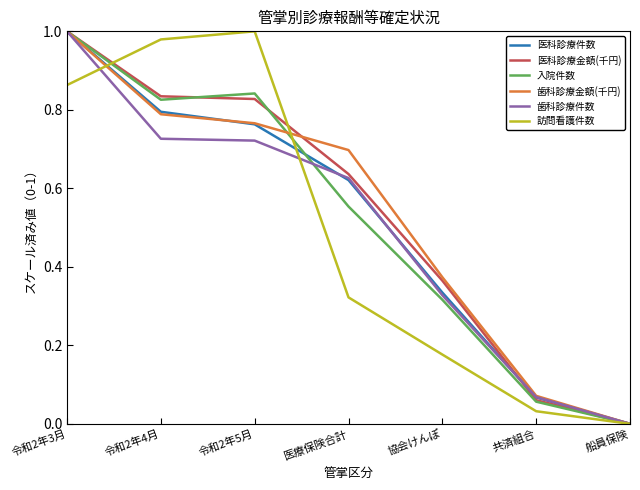

At which category is the sum across all series the highest?

令和2年3月